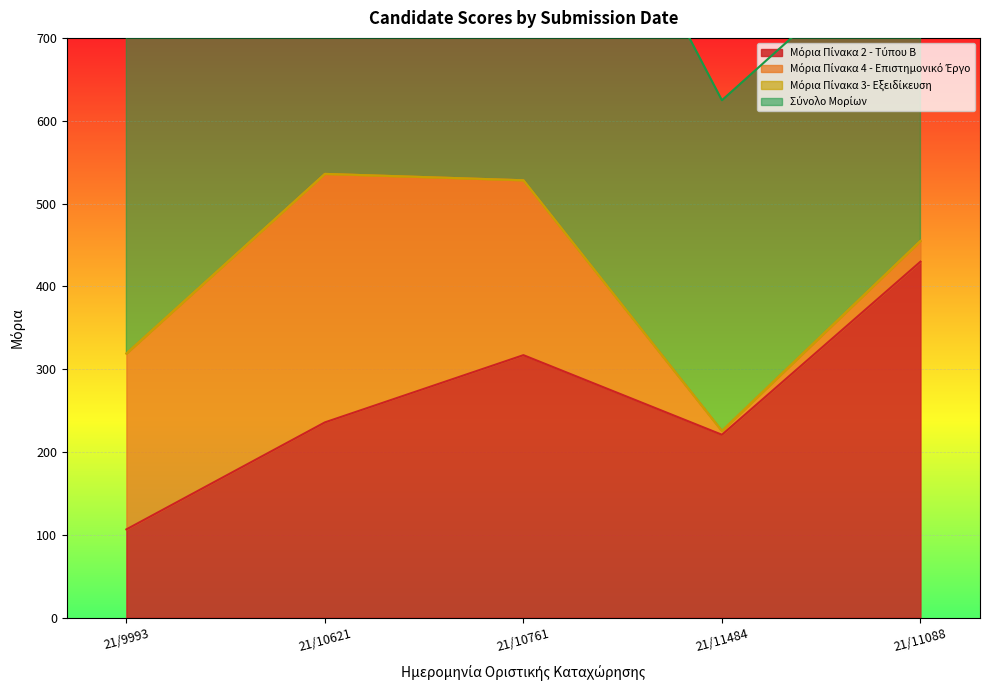

How many interior local valleys does the Σύνολο Μορίων series have?

1